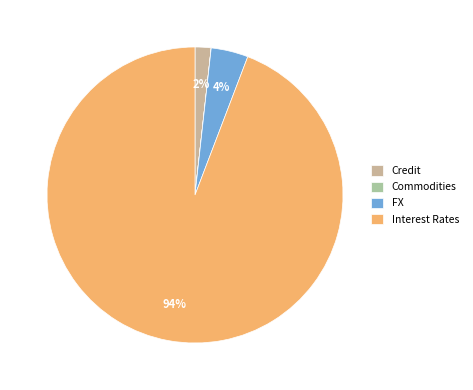

Rank the categories by value from lowest to highest.

Commodities, Credit, FX, Interest Rates